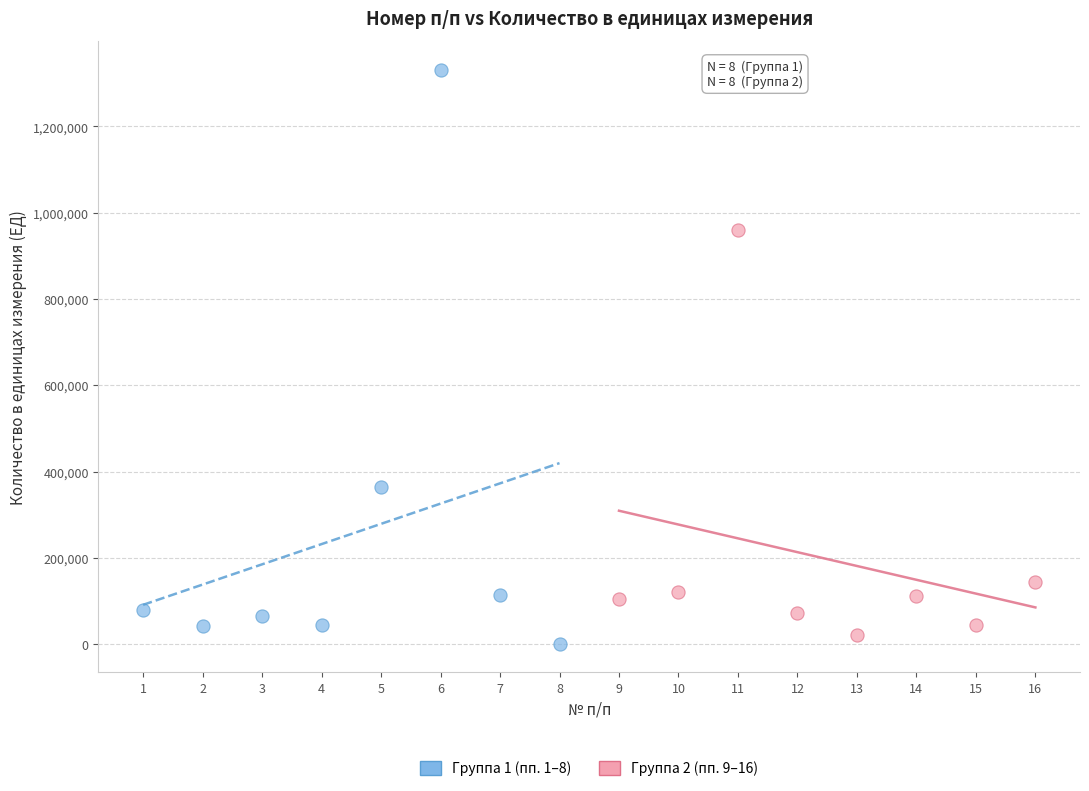

Which series has the widest spread of Y values?

Группа 1 (пп. 1–8)